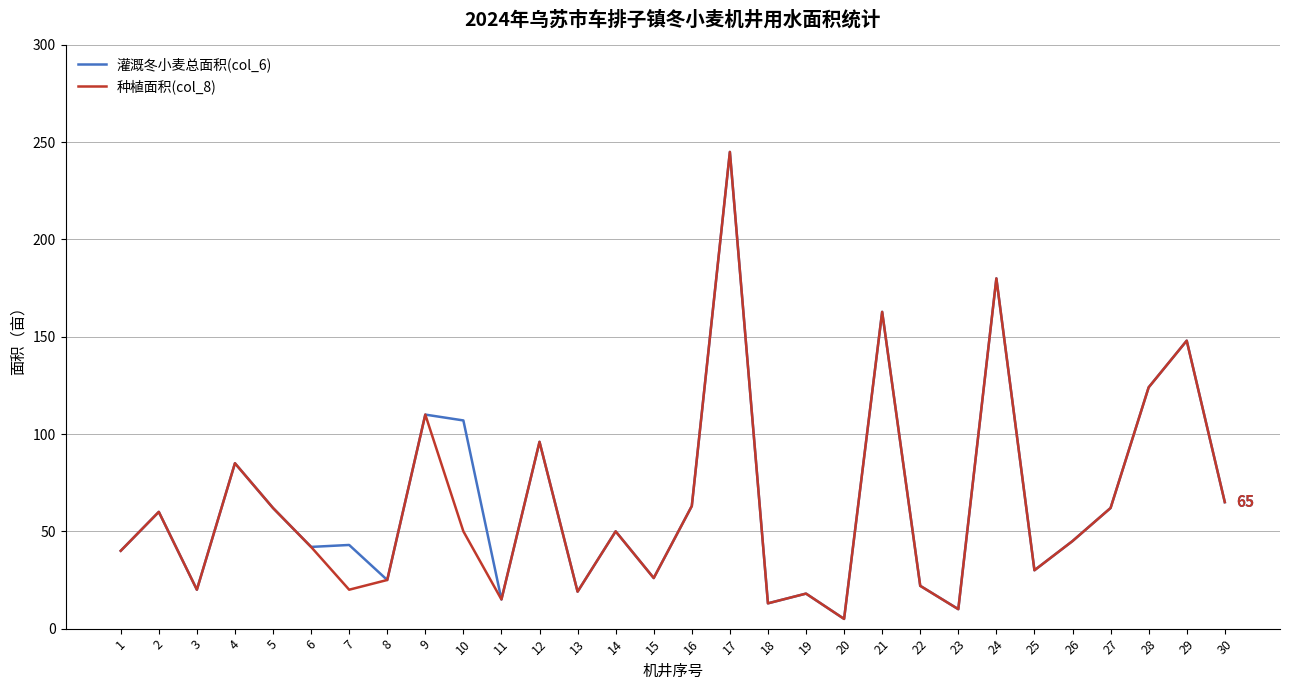

The value of 种植面积(col_8) at 1 is 9.3. True or false?

False